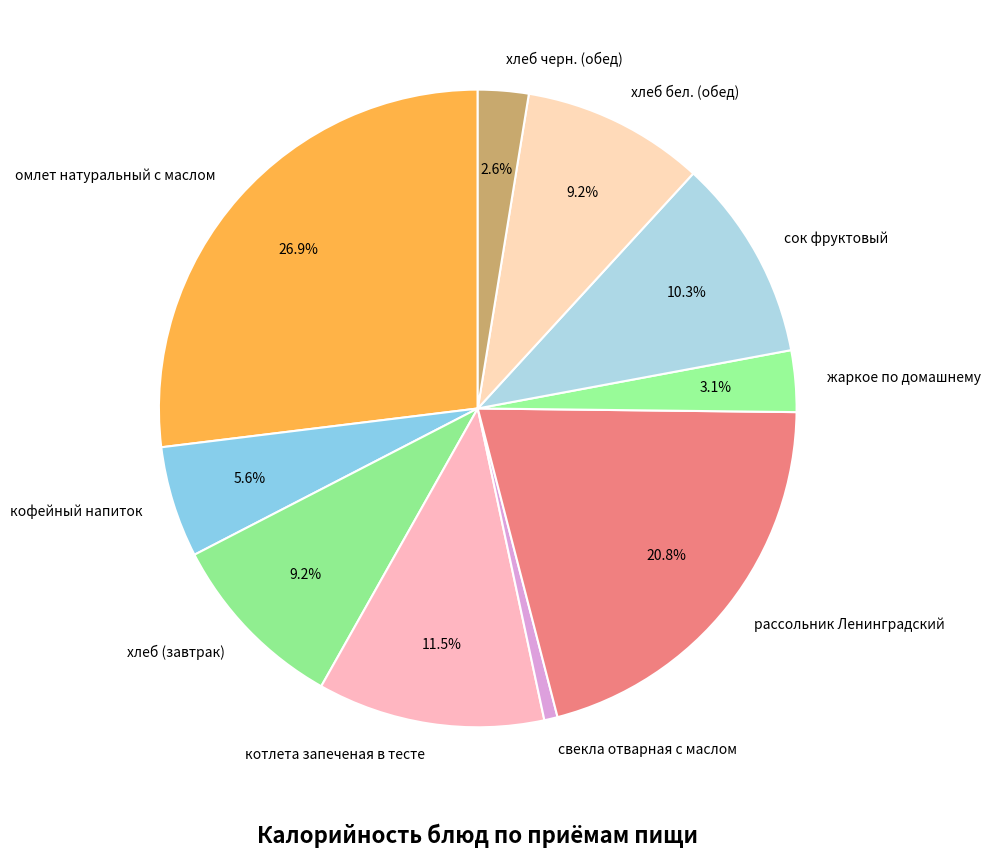

What is the largest slice in the pie chart?

омлет натуральный с маслом